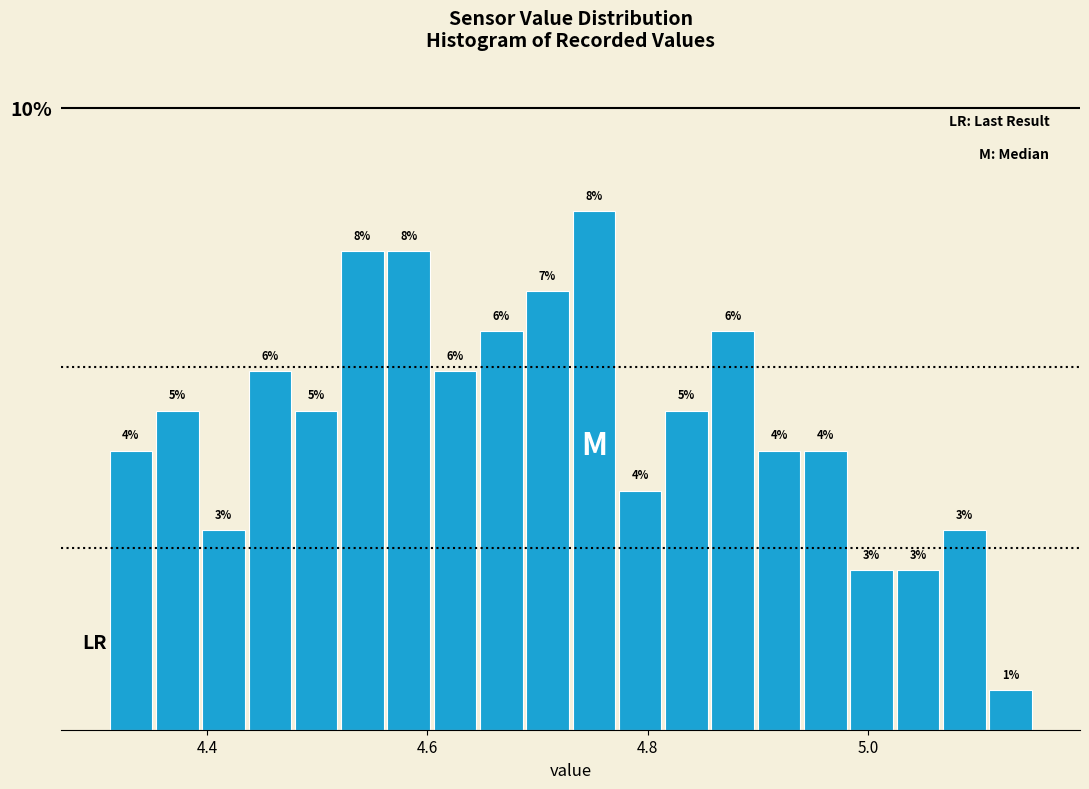

Read against the x-axis, roughly where is the centre of the tallest bar?

4.76